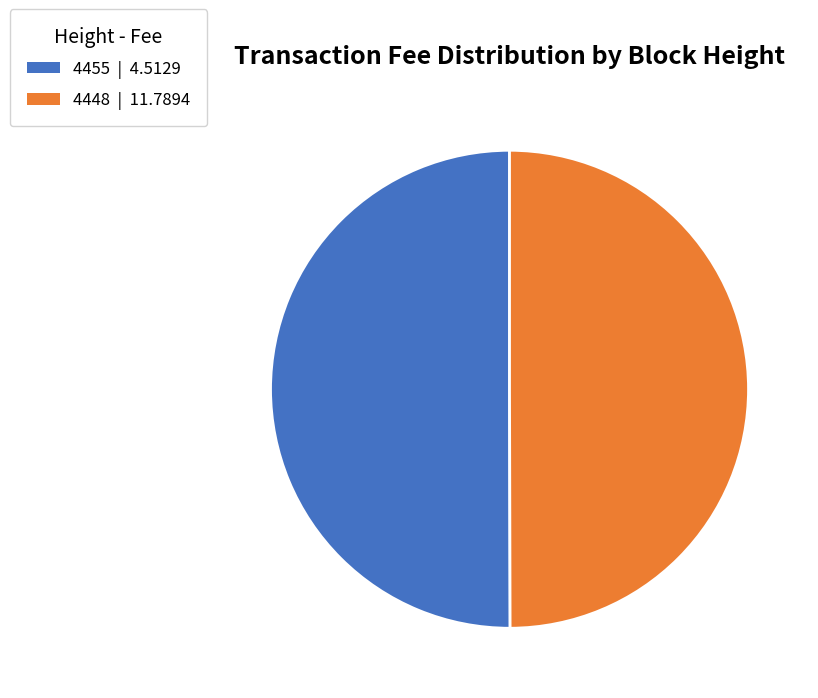

Approximately how many times larger is the value at 4455 compared to 4448?

1.0